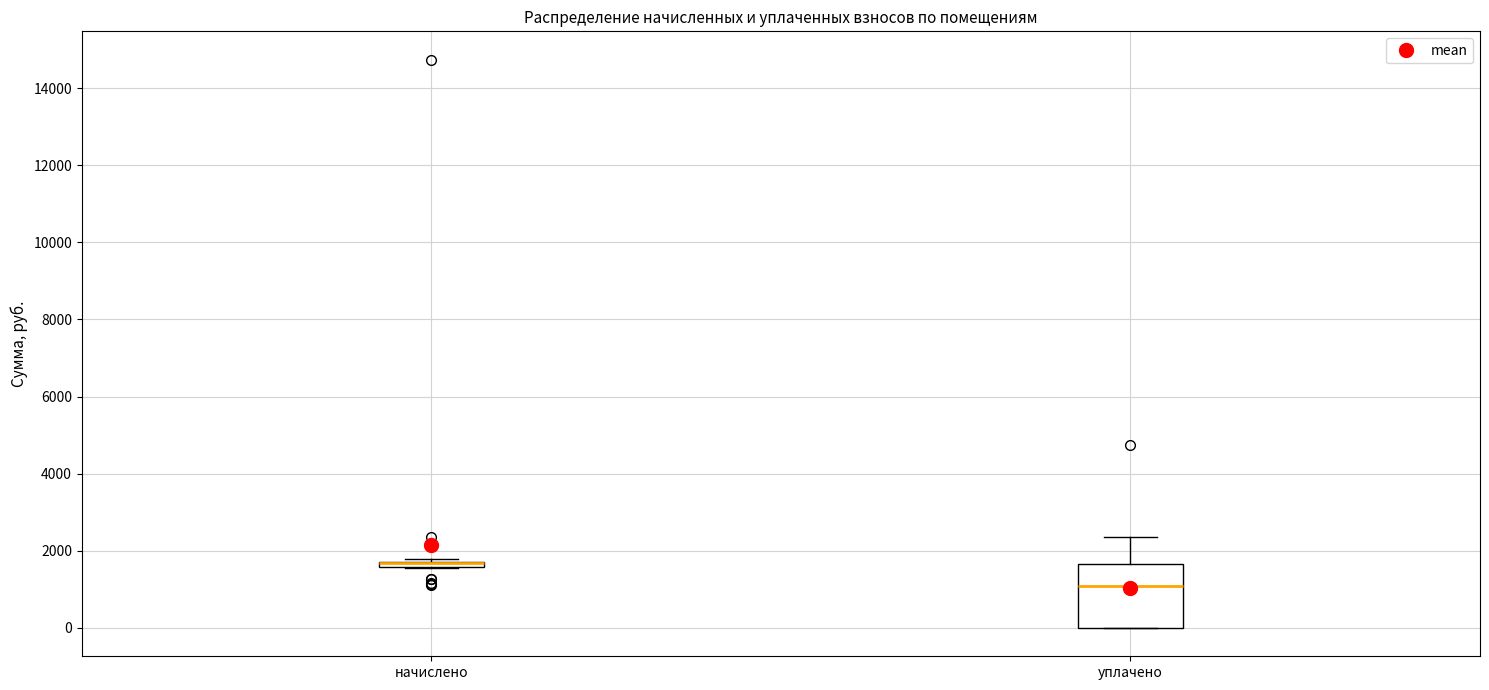

Which box is the tallest, from its lower edge to its upper edge?

уплачено